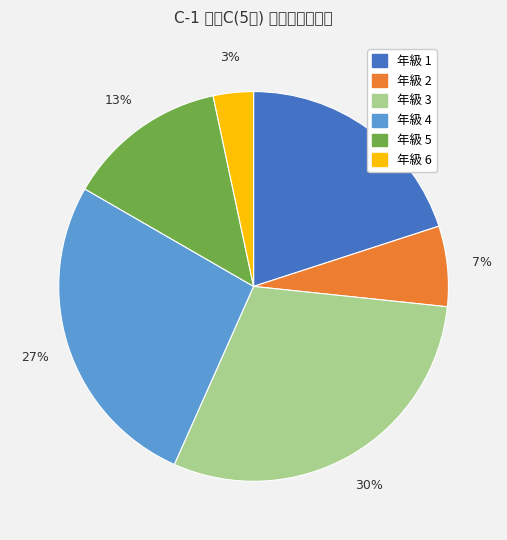

How many segments does this pie chart have?

6